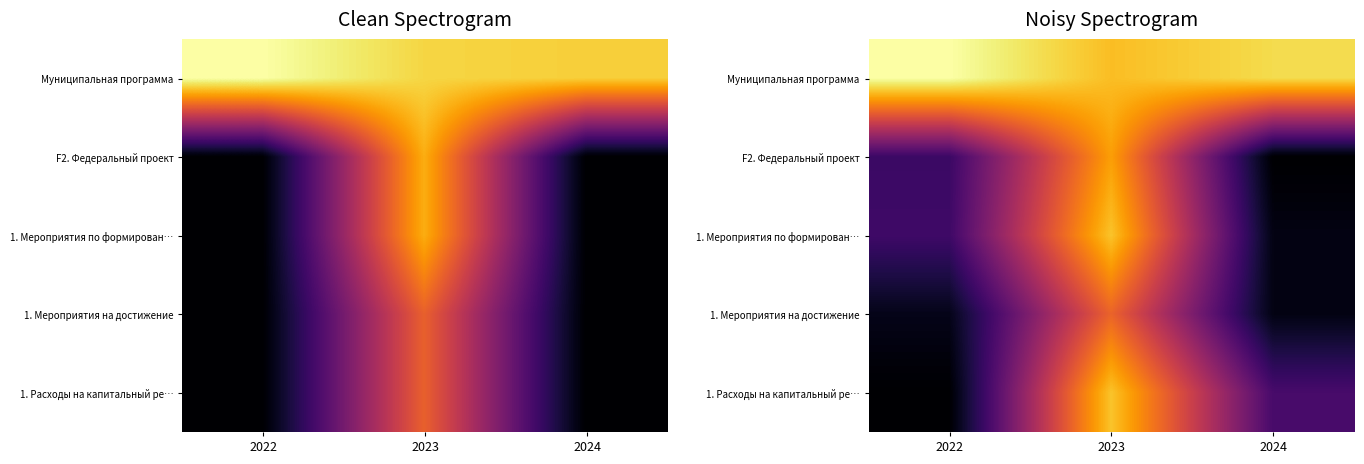

At how many categories does at least one series exceed 11?

2